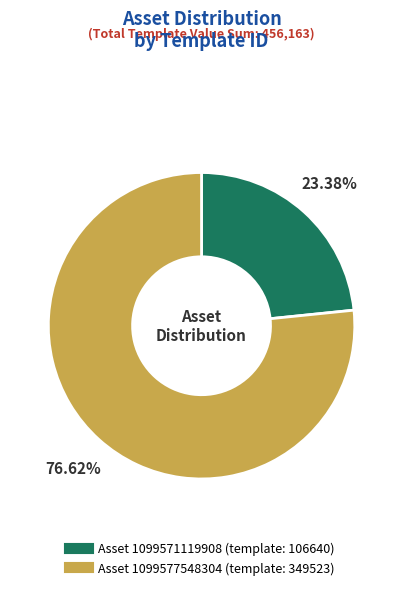

Is there a majority slice in this chart?

Yes